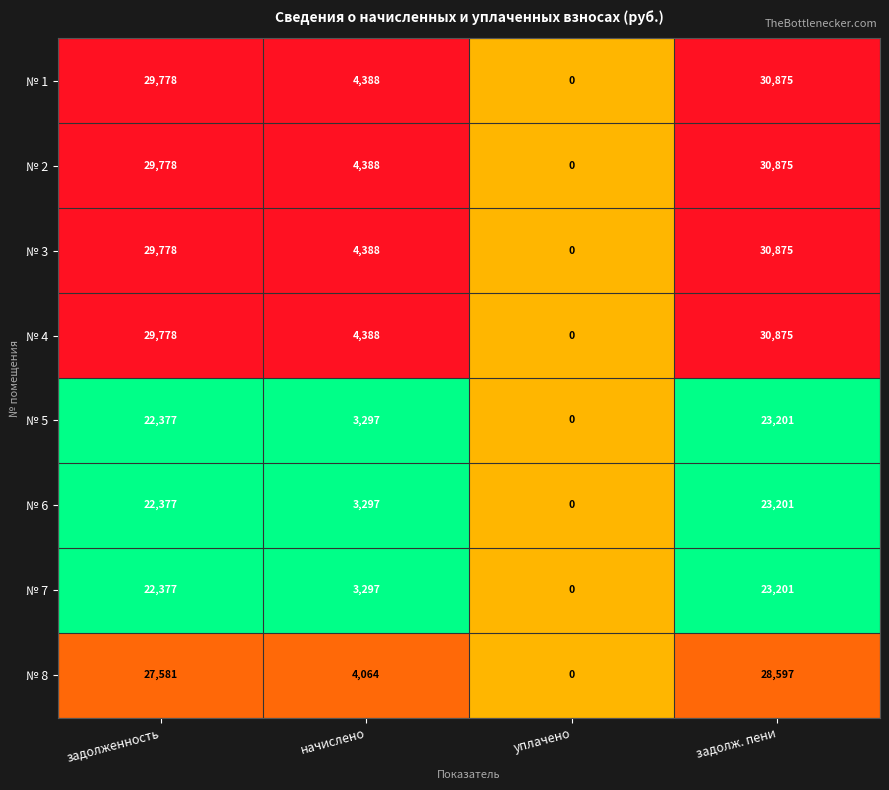

What is the spread (max minus min) of values at задолж. пени?

7674